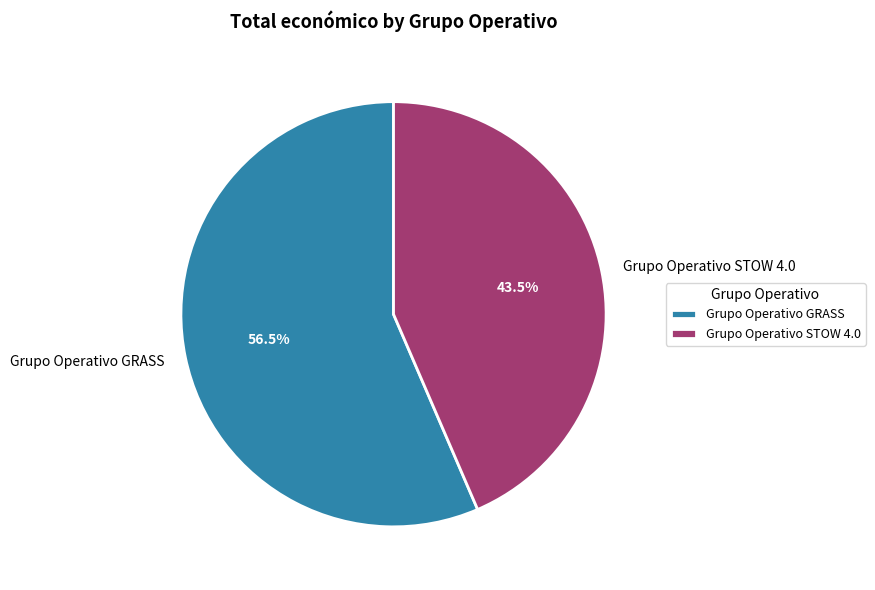

How many slices are in this pie chart?

2